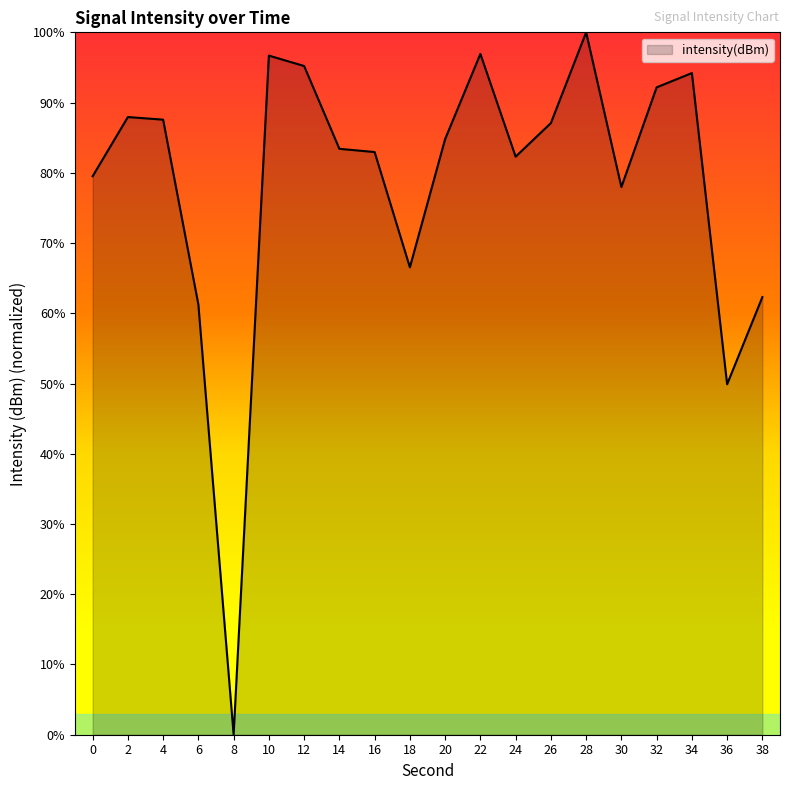

How many lines are shown in the chart?

1